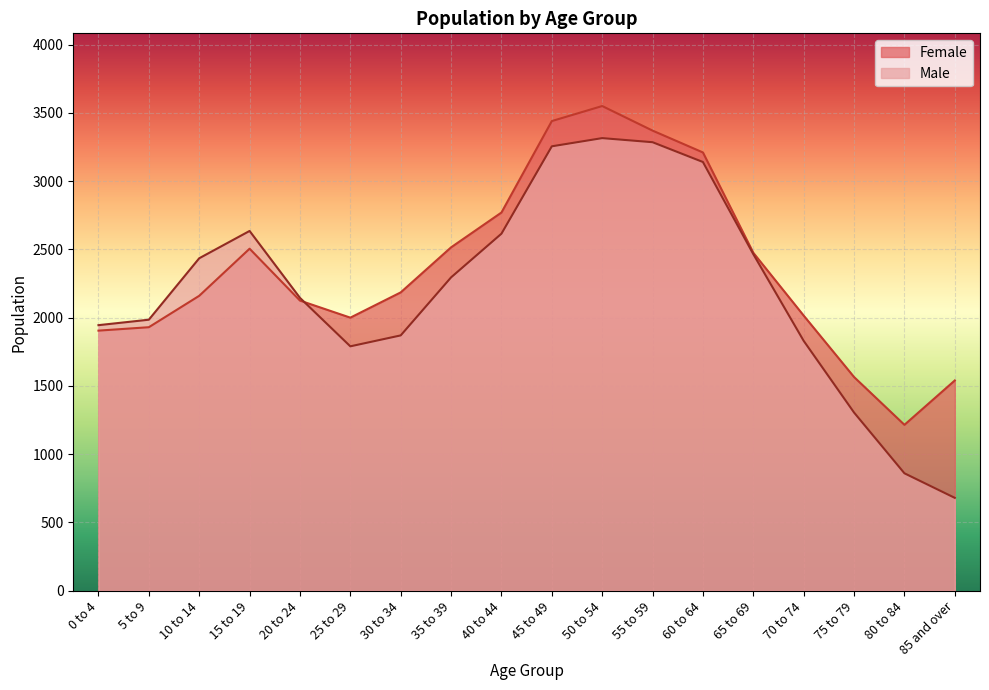

How many data points in Female are less than 2185?

9